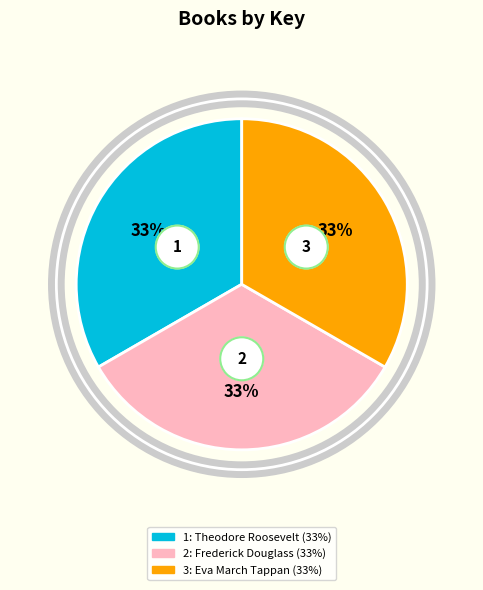

Does any single category account for the majority?

No